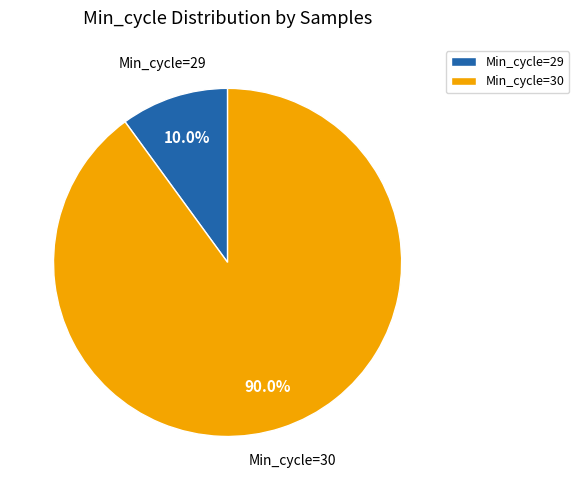

How many segments does this pie chart have?

2